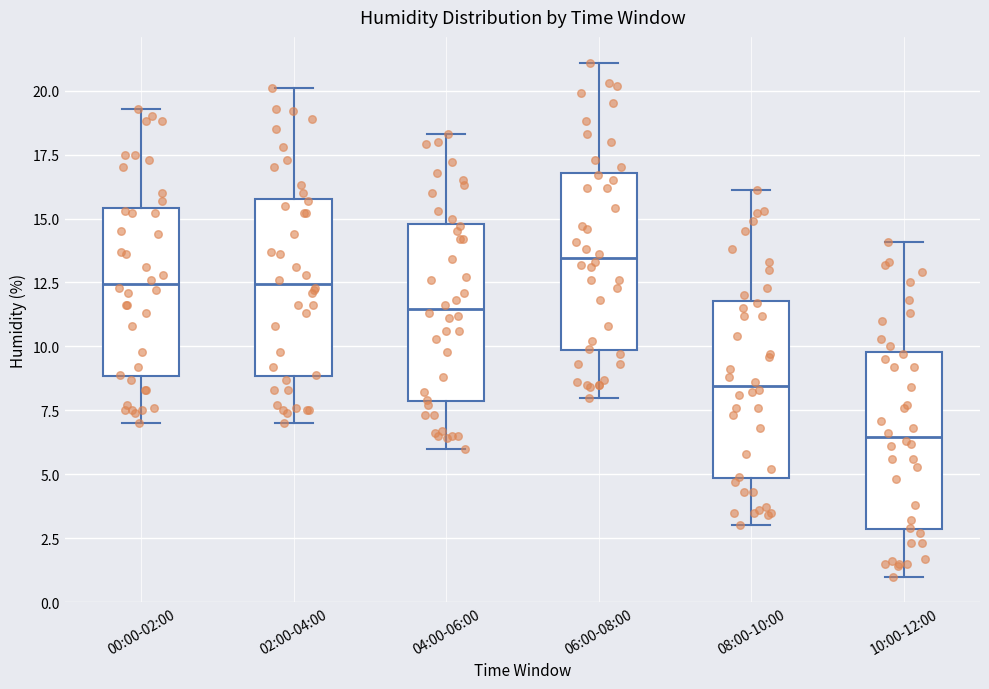

Reading left to right, transcribe this box plot: for each box, give where its median line is, the range the box spans, and where its two whiskers end, as read against the y-axis. The values are not printed on the chart, so give them approximately, as read against the axis.

00:00-02:00: median 12.5, box 9.0 to 15.5, whiskers 7.0 to 19.5
02:00-04:00: median 12.5, box 9.0 to 16.0, whiskers 7.0 to 20.0
04:00-06:00: median 11.5, box 8.0 to 15.0, whiskers 6.0 to 18.5
06:00-08:00: median 13.5, box 10.0 to 17.0, whiskers 8.0 to 21.0
08:00-10:00: median 8.5, box 5.0 to 12.0, whiskers 3.0 to 16.0
10:00-12:00: median 6.5, box 3.0 to 10.0, whiskers 1.0 to 14.0